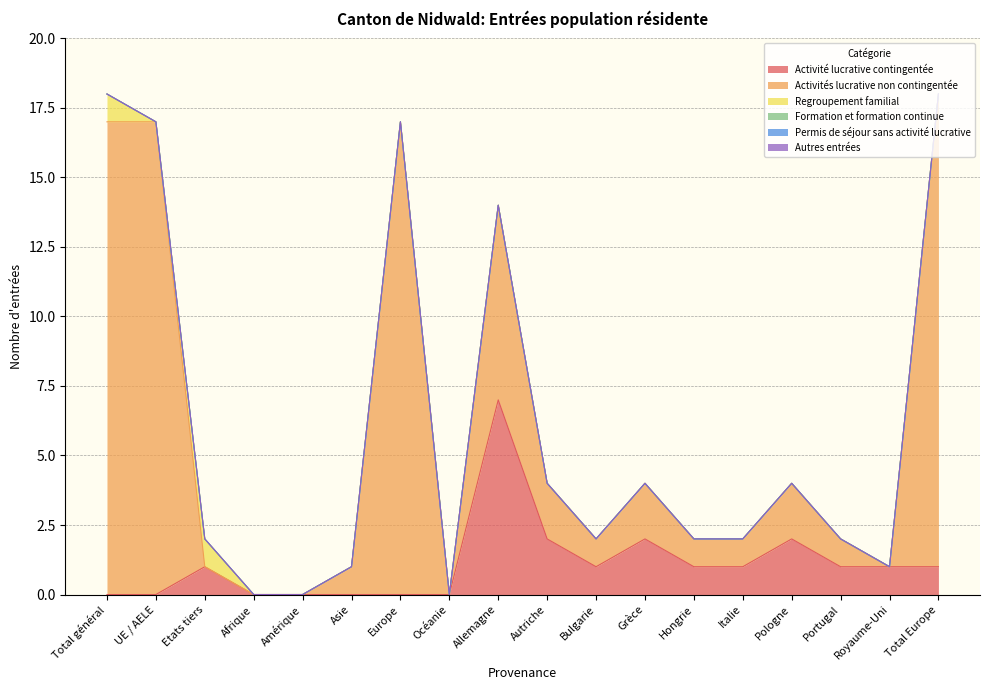

What is the label of the 6th point from the left?

Asie